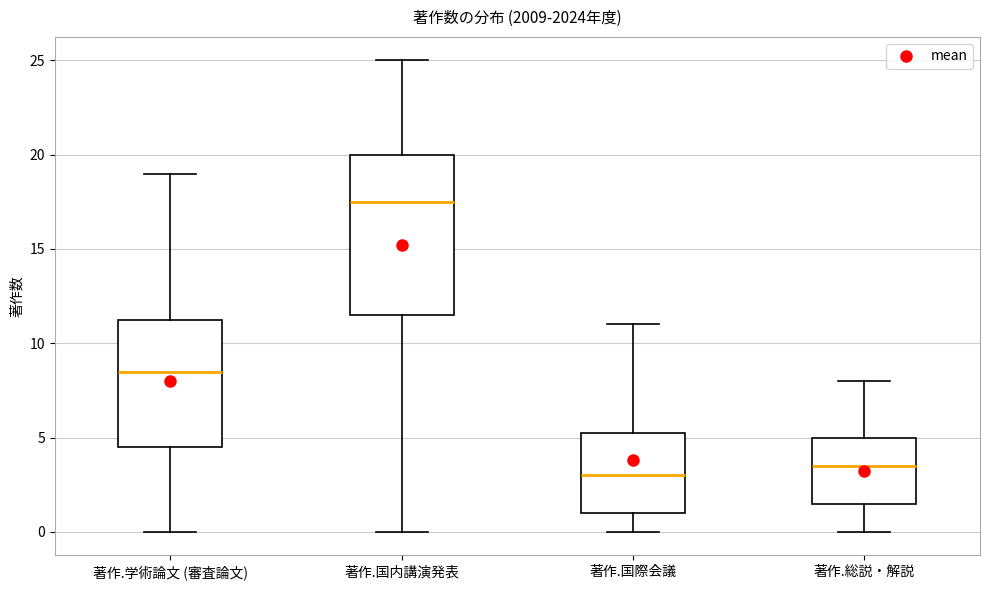

Which box is the tallest, from its lower edge to its upper edge?

著作.国内講演発表